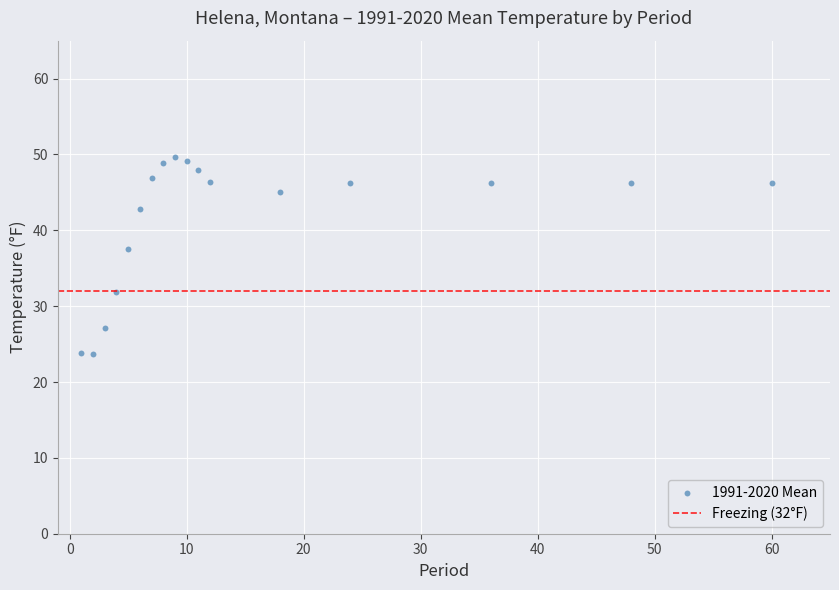

What is the range of X values (max minus min)?

59.0